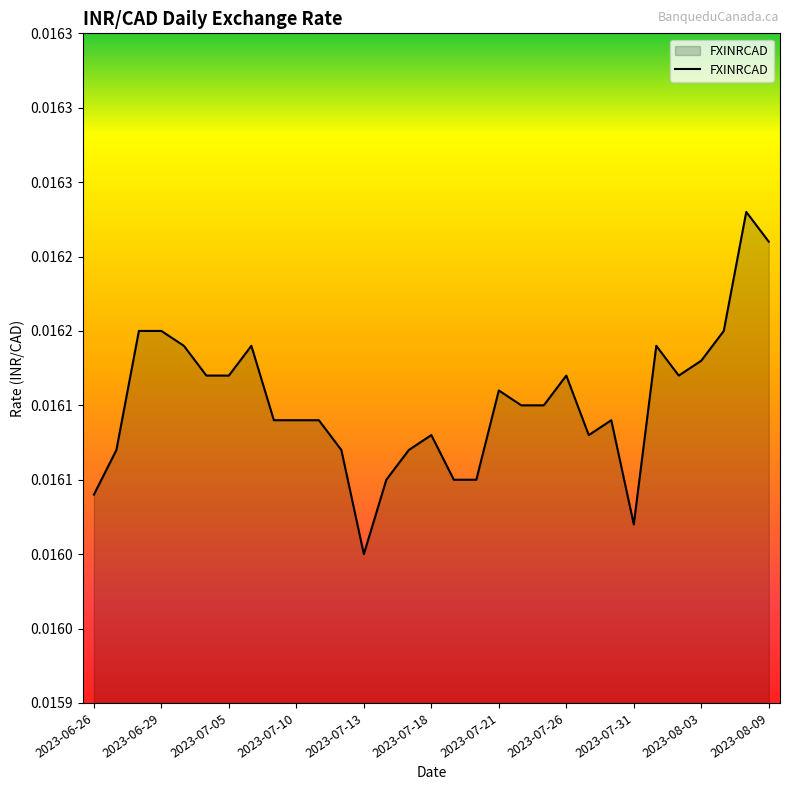

Count the values in the range 0 to 1.

31